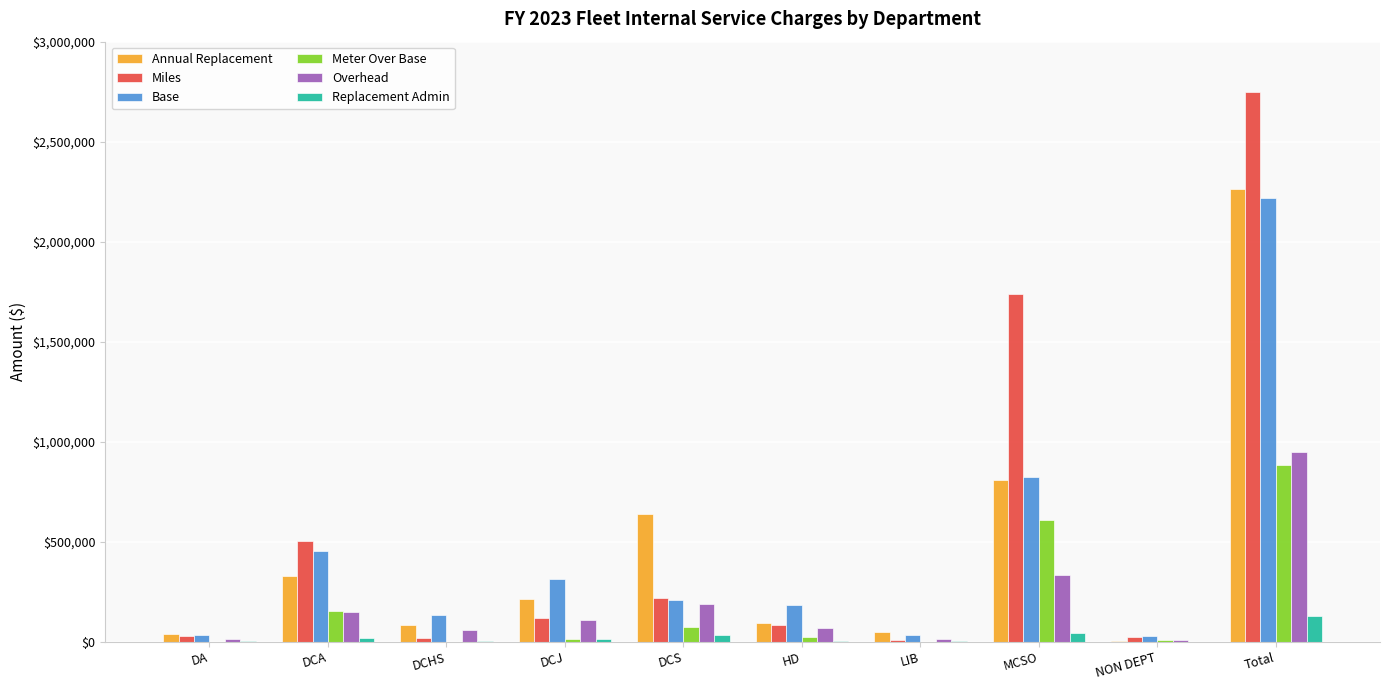

True or false: Miles has a value of 84384.0 at HD.

True